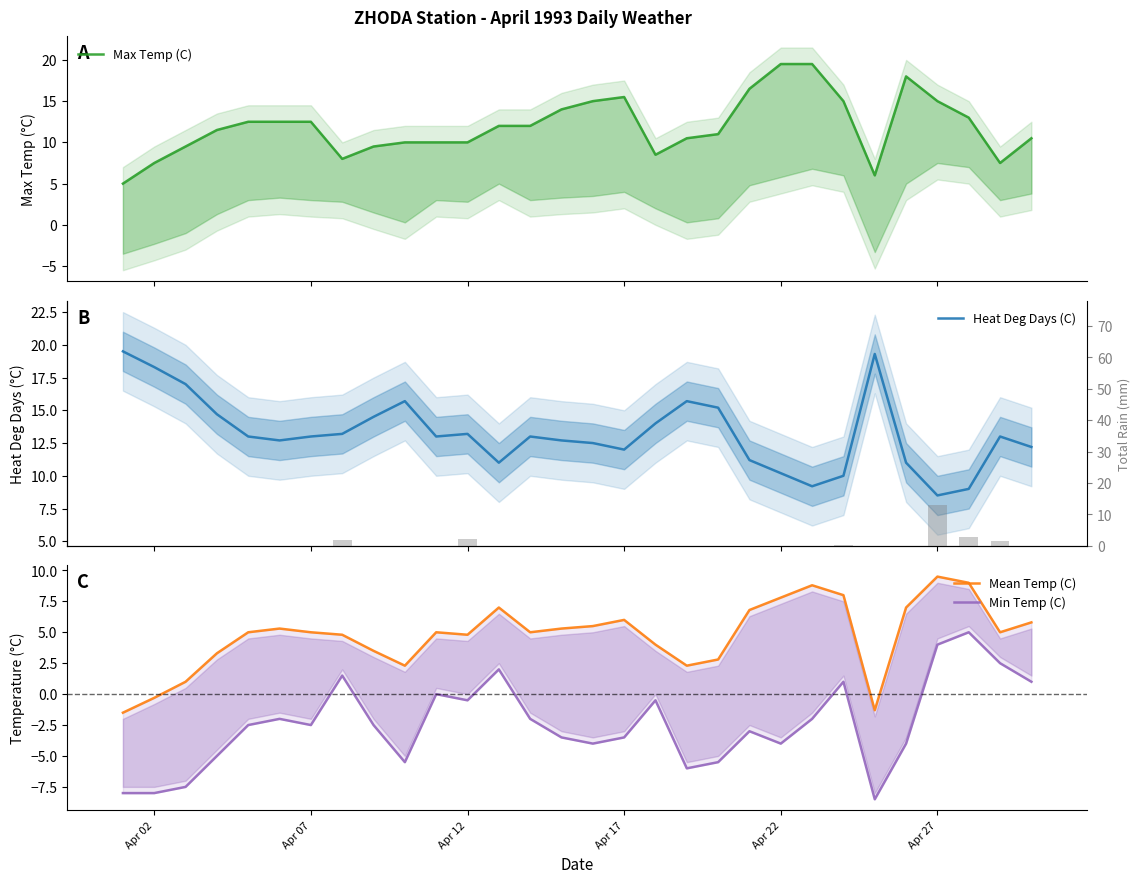

What is the smallest value displayed?

-8.5